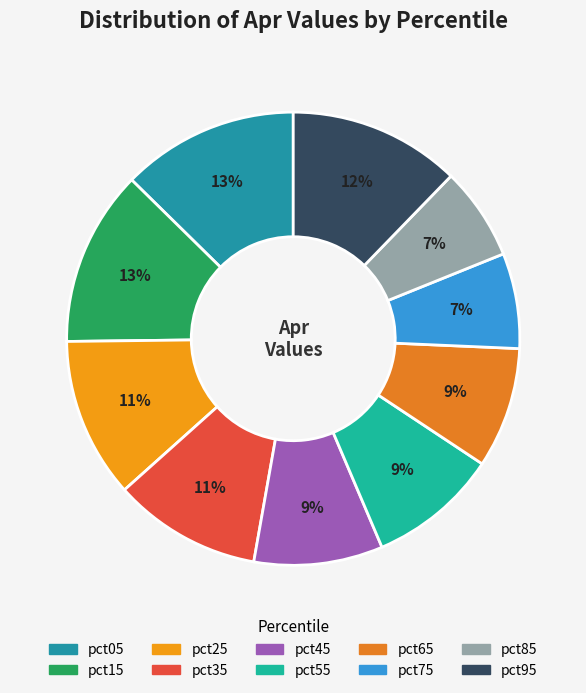

Count the number of slices in the pie.

10